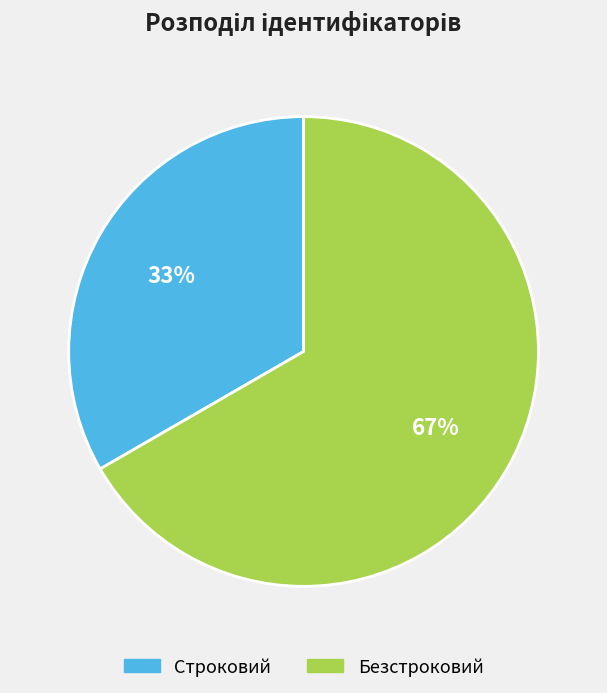

Is the sum of Строковий and Безстроковий greater than half?

Yes